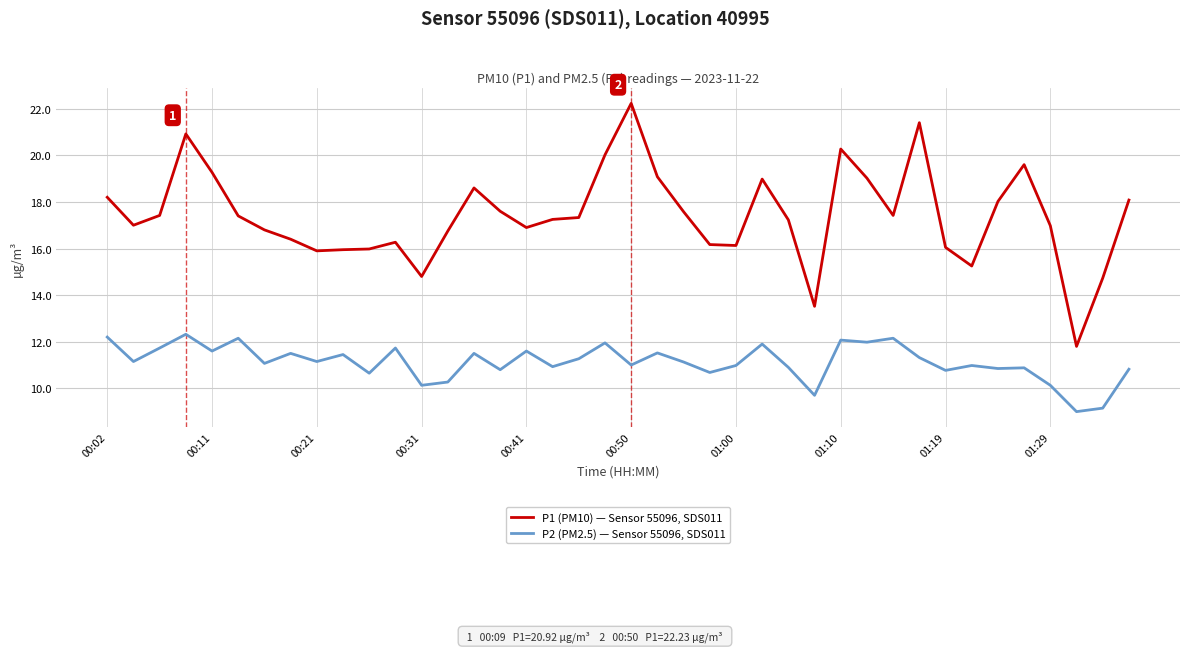

True or false: P1 (PM10) — Sensor 55096, SDS011 and P2 (PM2.5) — Sensor 55096, SDS011 intersect in this chart.

False